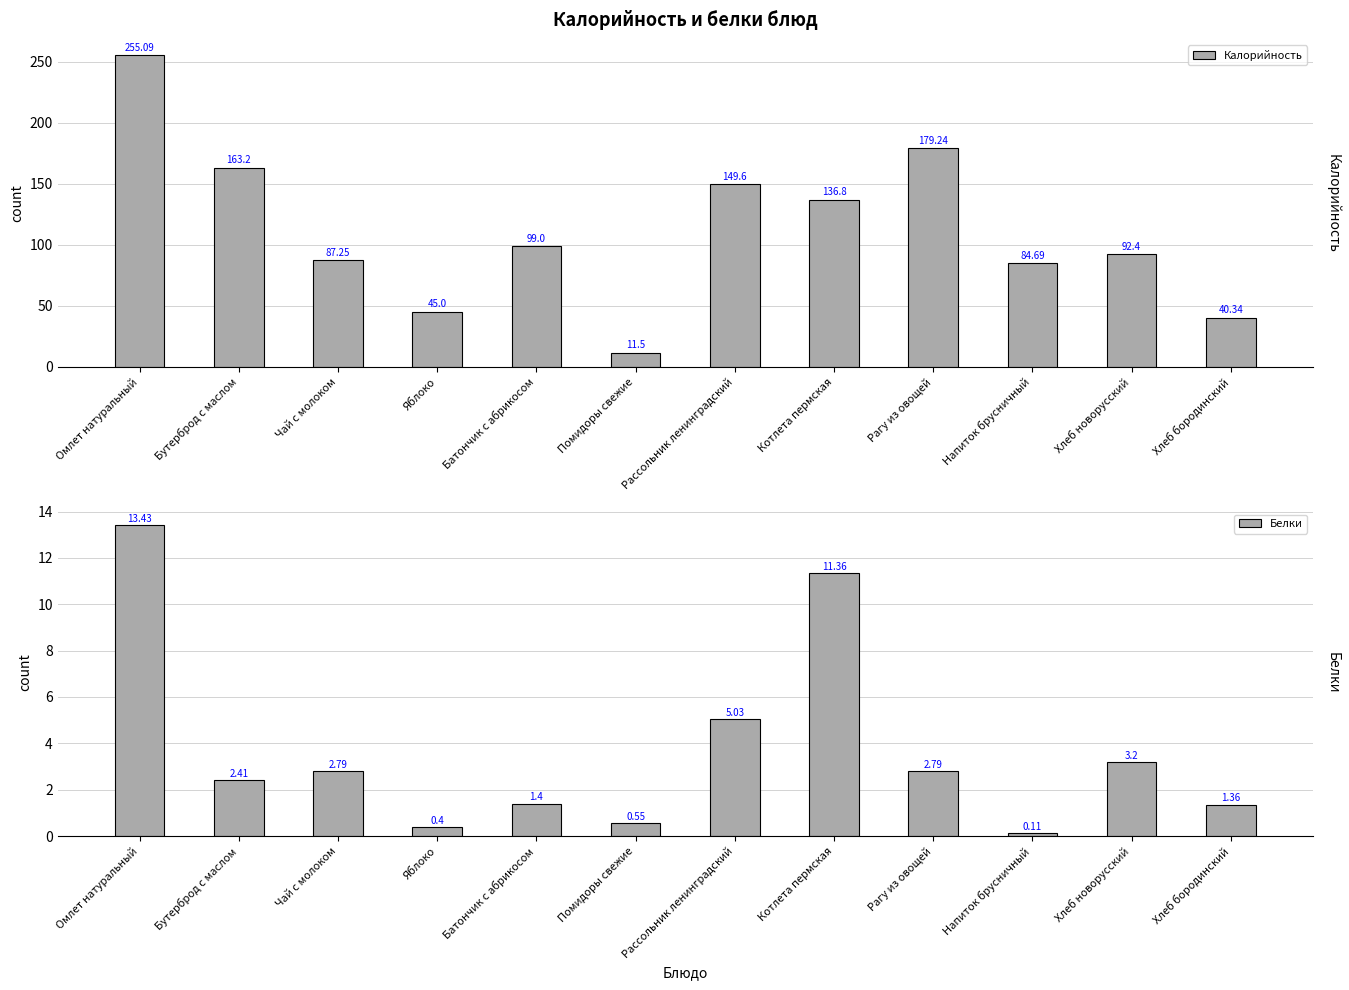

Rank the series at Омлет натуральный from highest to lowest value.

Калорийность, Белки